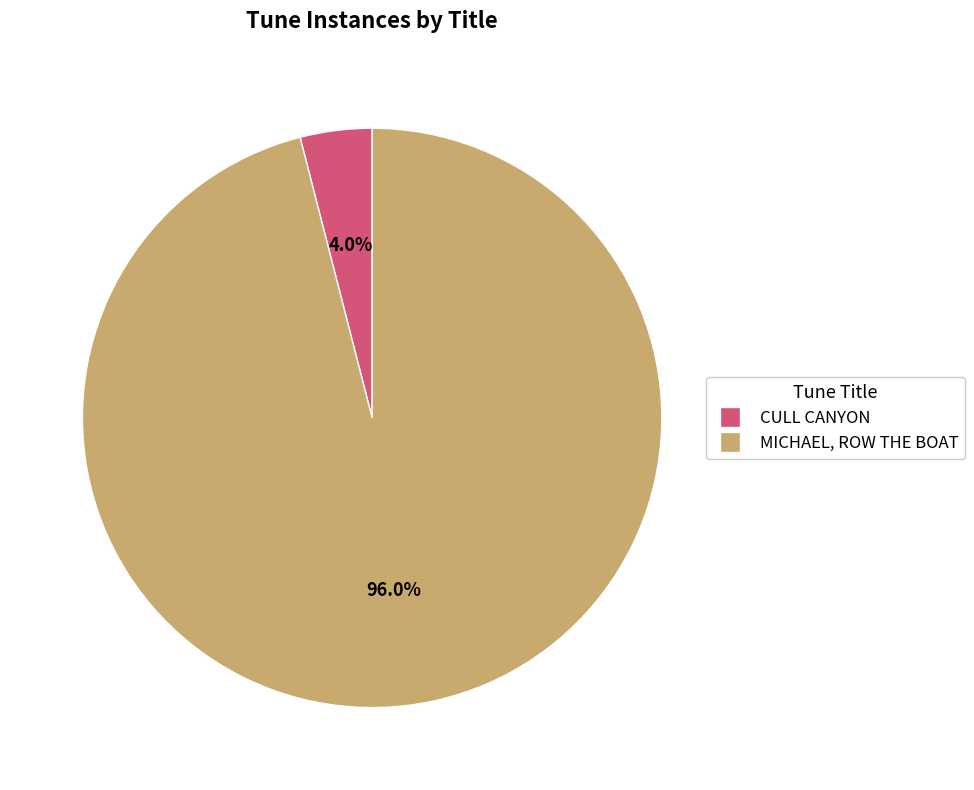

To the nearest percent, what is the difference between the MICHAEL, ROW THE BOAT and CULL CANYON slice percentages?

92%